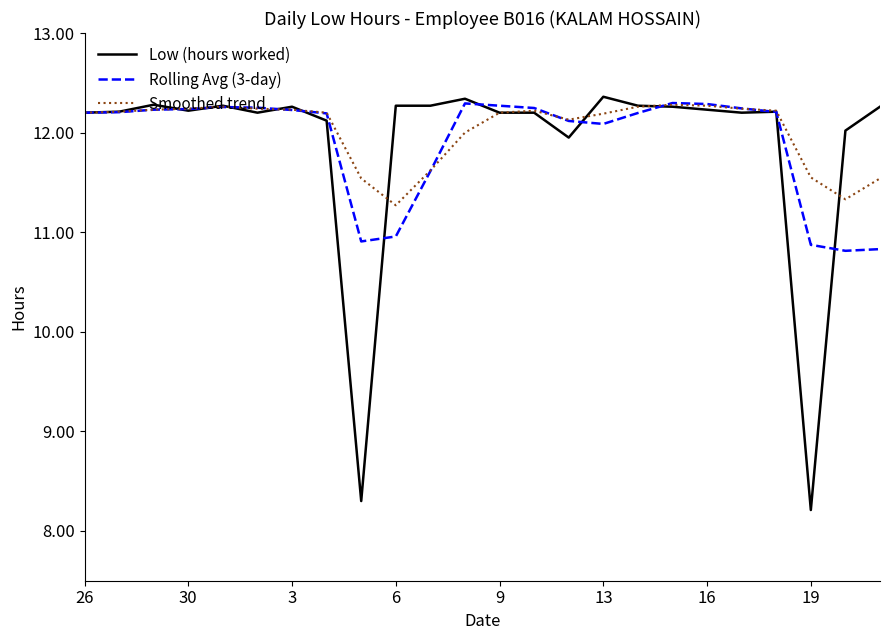

Which series has the widest spread of values?

Low (hours worked)